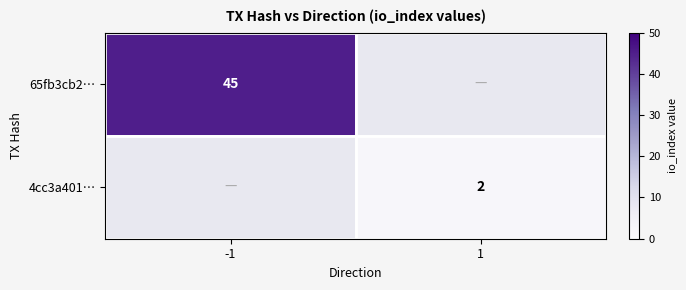

The 65fb3cb2… series shows 13 at -1. True or false?

False